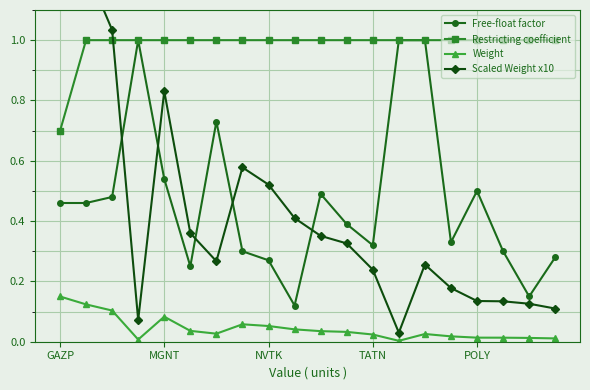

True or false: Weight and Restricting coefficient cross at least once.

False